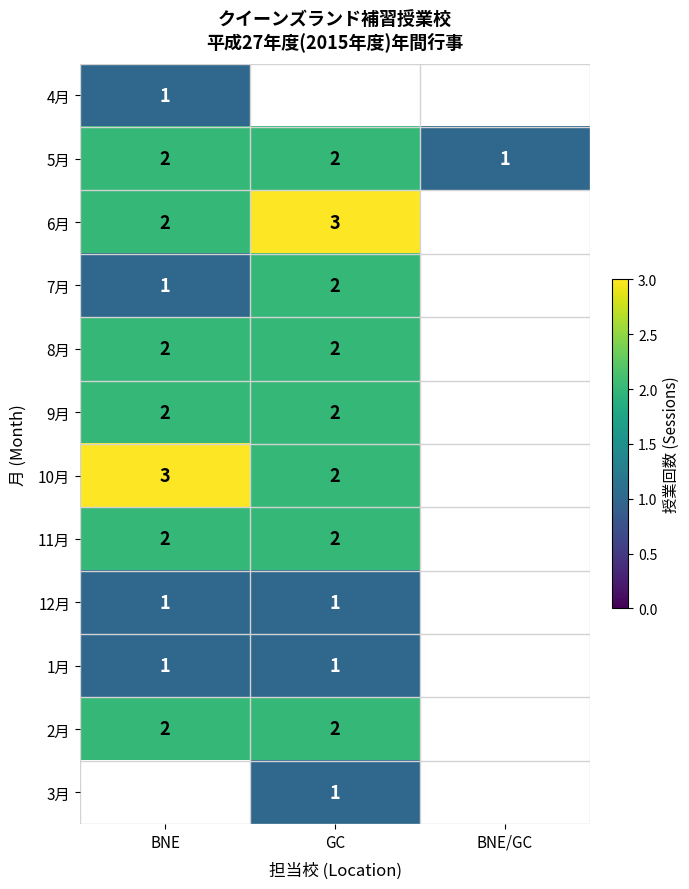

The value of 2月 at BNE is 3. True or false?

False